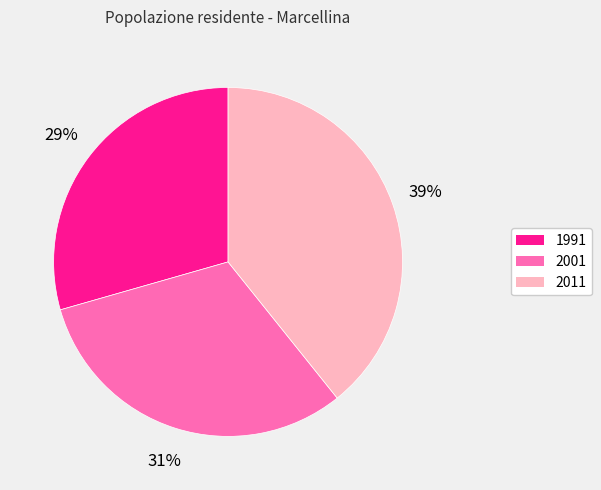

Is there a majority slice in this chart?

No